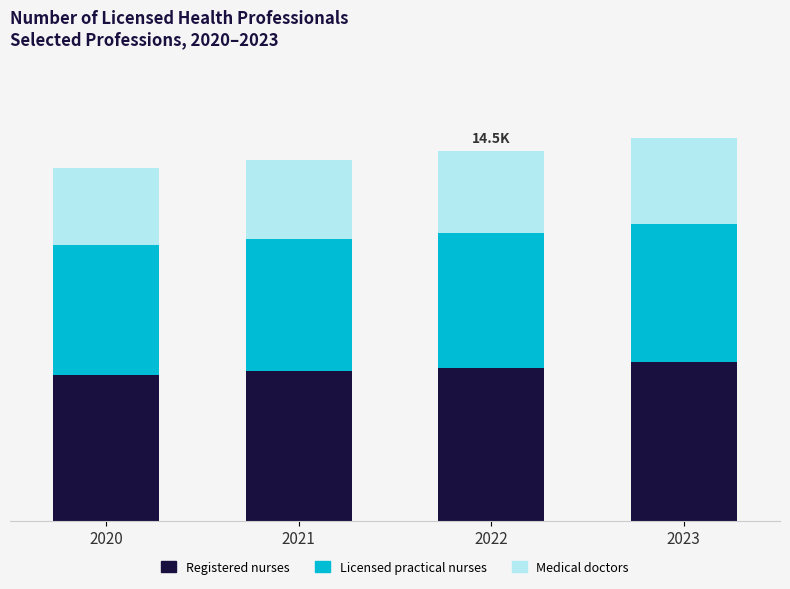

Are the bars grouped side by side (vs. stacked)?

No